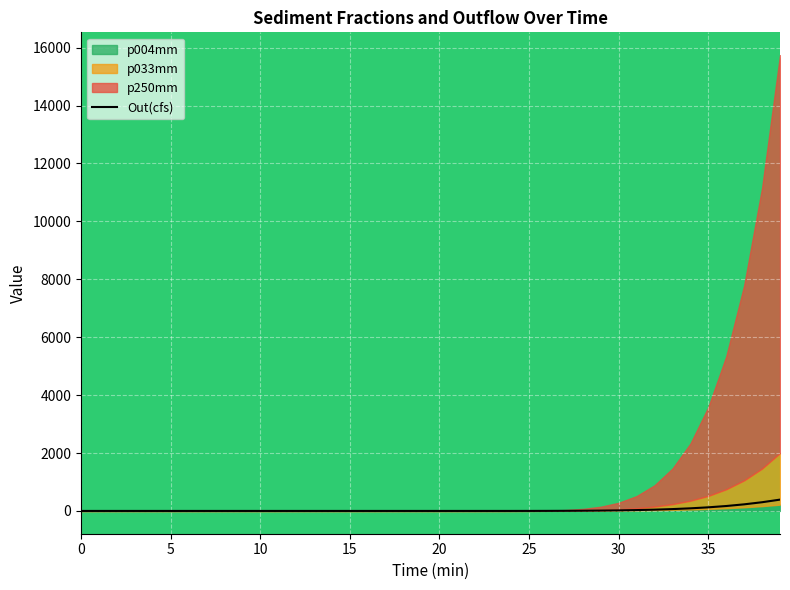

The chart shows a value of 30.7 at 32. True or false?

False